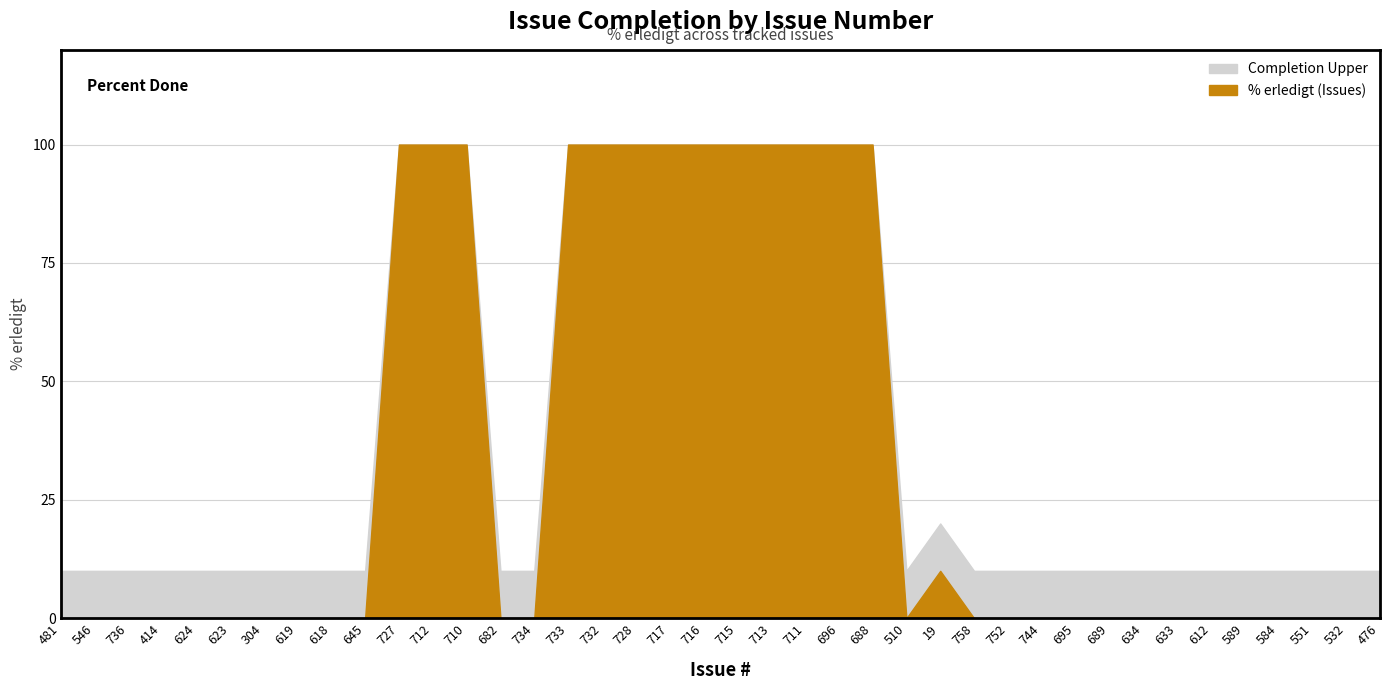

Which series has the largest total across all categories?

Completion Upper